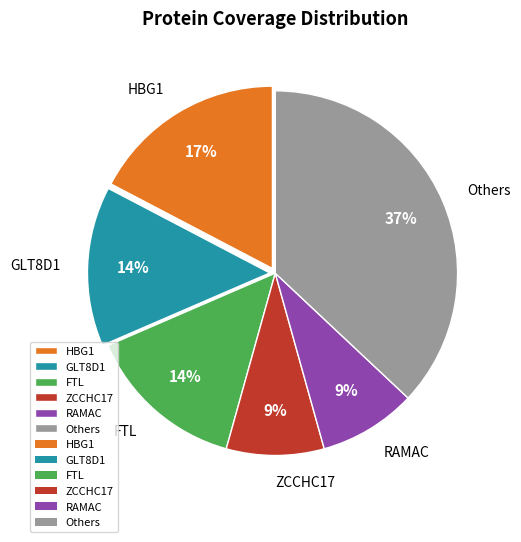

What percentage is the ZCCHC17 slice, to the nearest percent?

9%